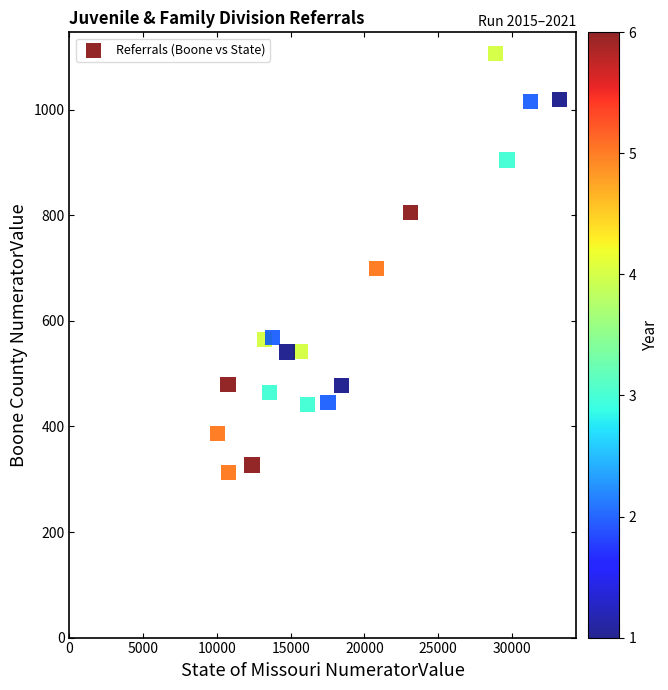

What is the range of Y values (max minus min)?

794